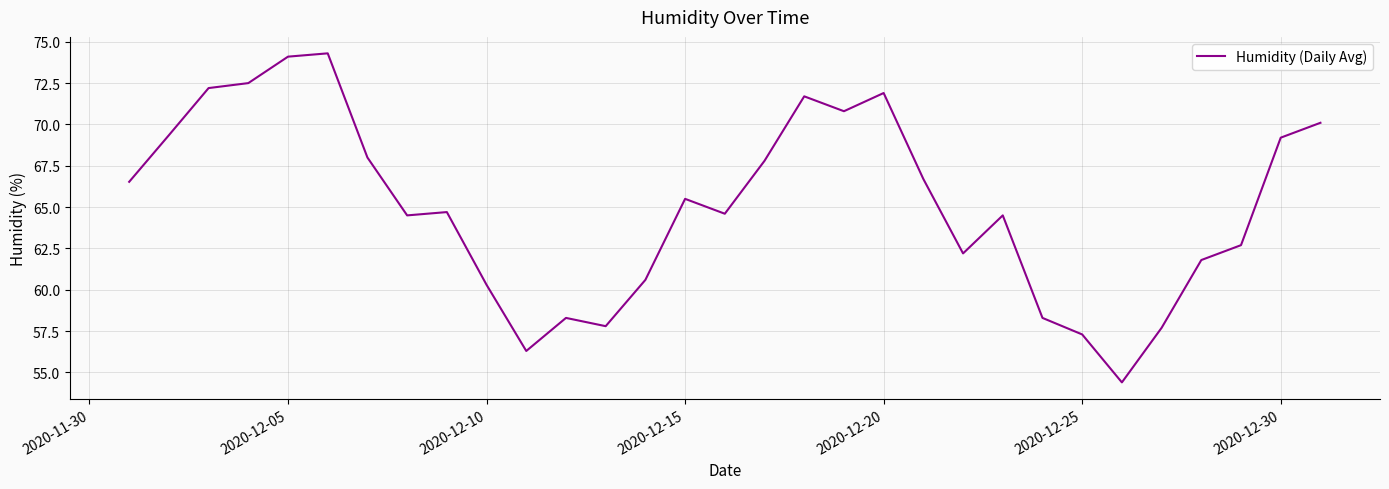

What is the difference between the maximum and minimum values?

19.9